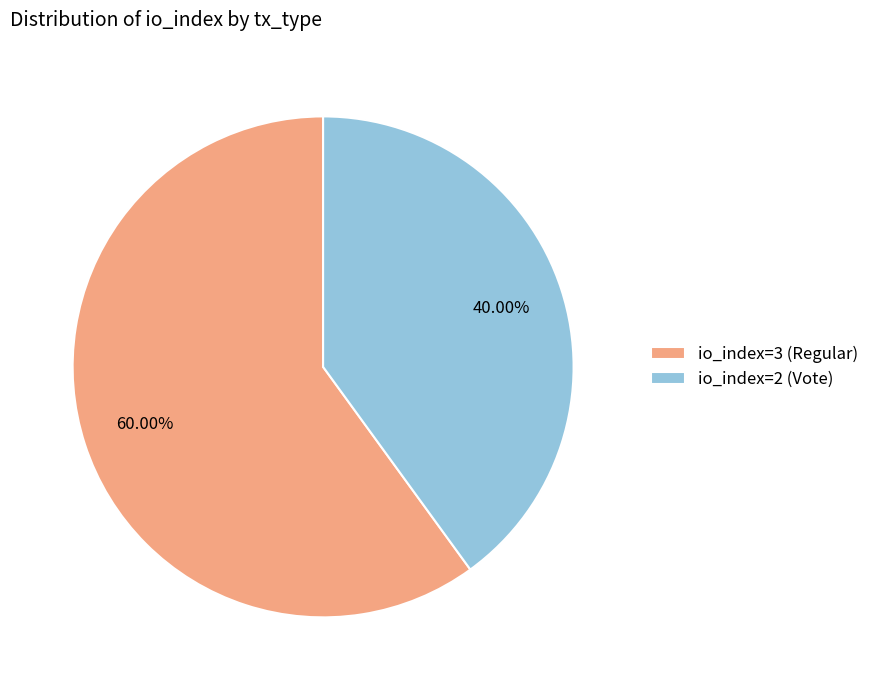

To the nearest percent, what is the difference between the largest and smallest slice percentages?

20%